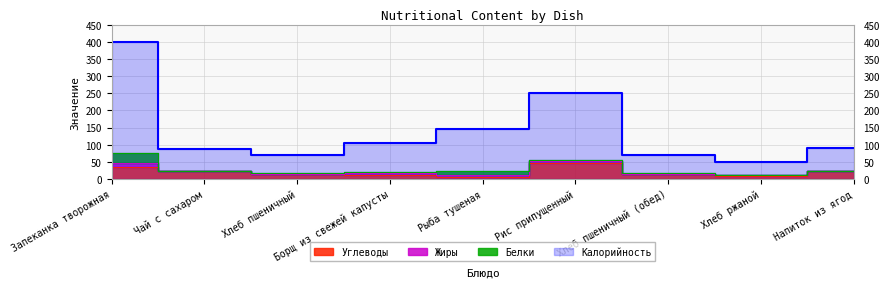

The Калорийность series shows 663.0 at Запеканка творожная. True or false?

False